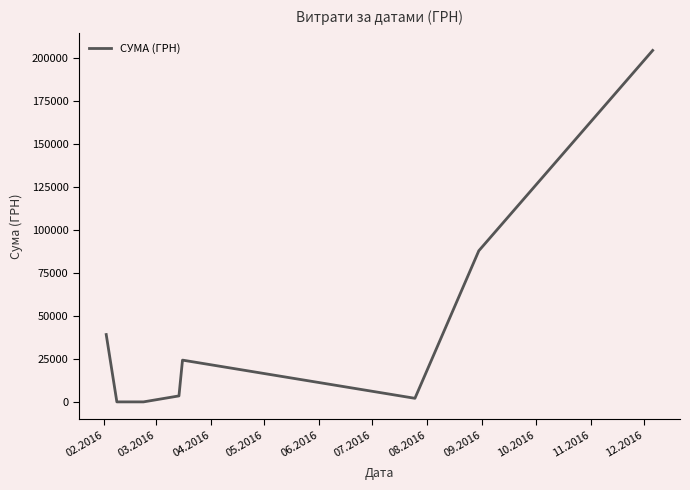

True or false: the data has more than 2 interior local peaks.

False